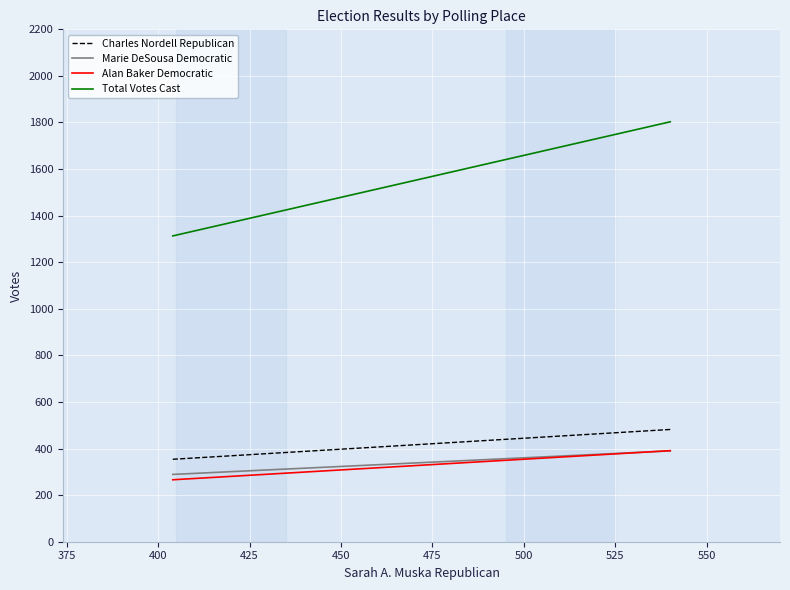

Reading left to right, list all the values displayed in this chart.

Charles Nordell Republican: 354	482
Marie DeSousa Democratic: 289	390
Alan Baker Democratic: 266	391
Total Votes Cast: 1313	1803